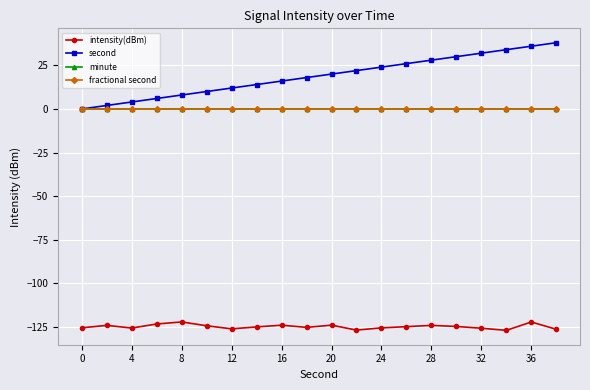

Which series has the widest spread of values?

second